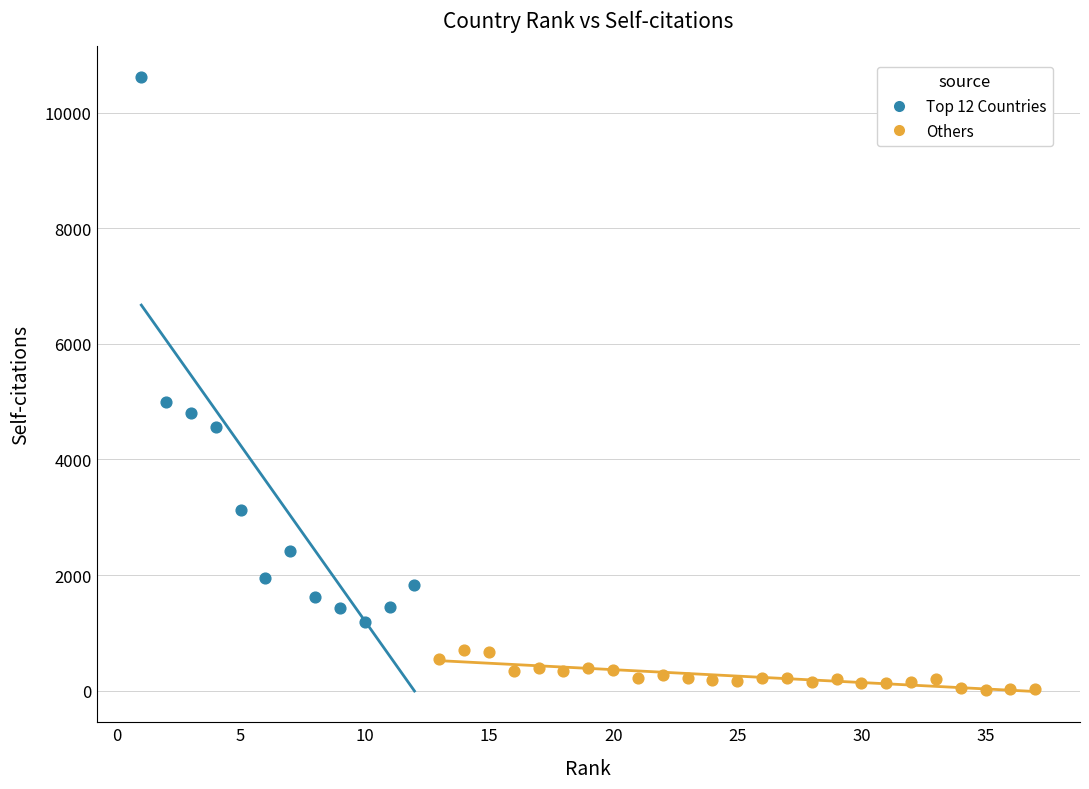

Which series contains the highest Y value?

Top 12 Countries